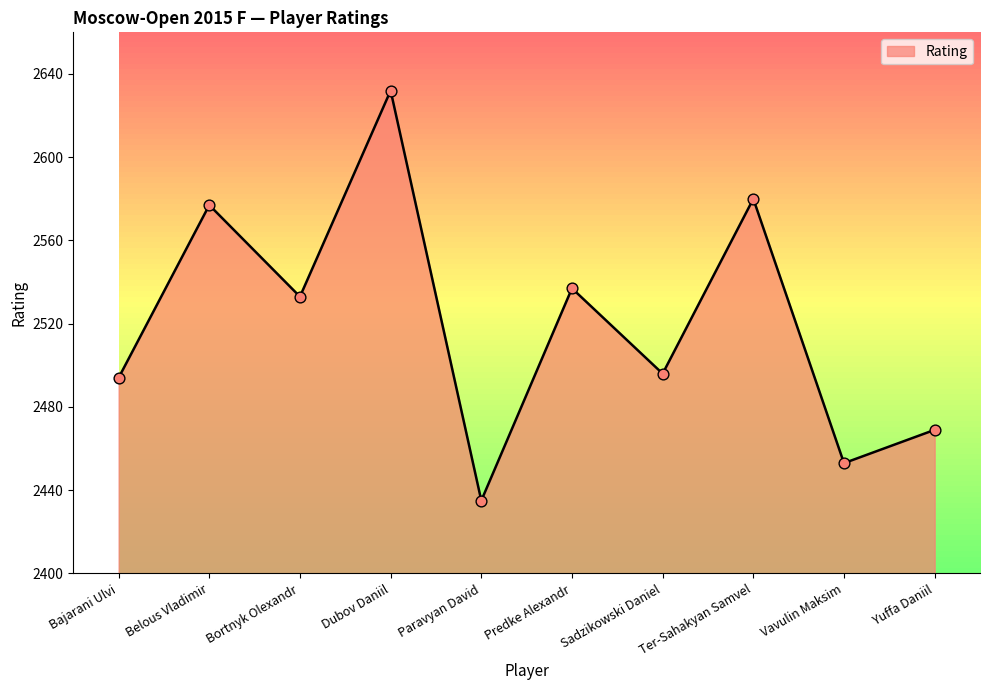

What is the change in value from Belous Vladimir to Vavulin Maksim?

-124